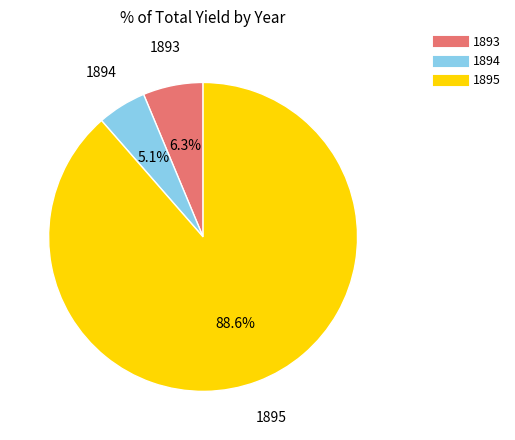

How many slices are in this pie chart?

3